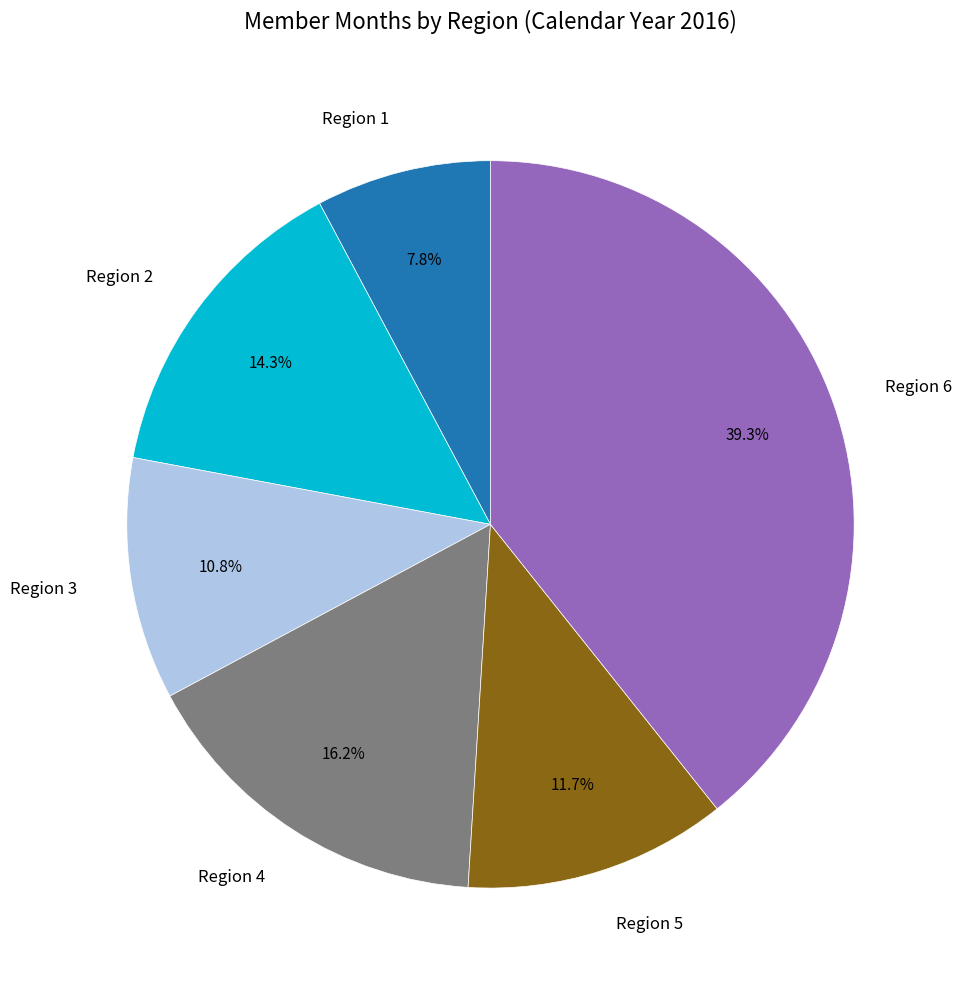

Do Region 1 and Region 6 together represent more than half of the pie?

No